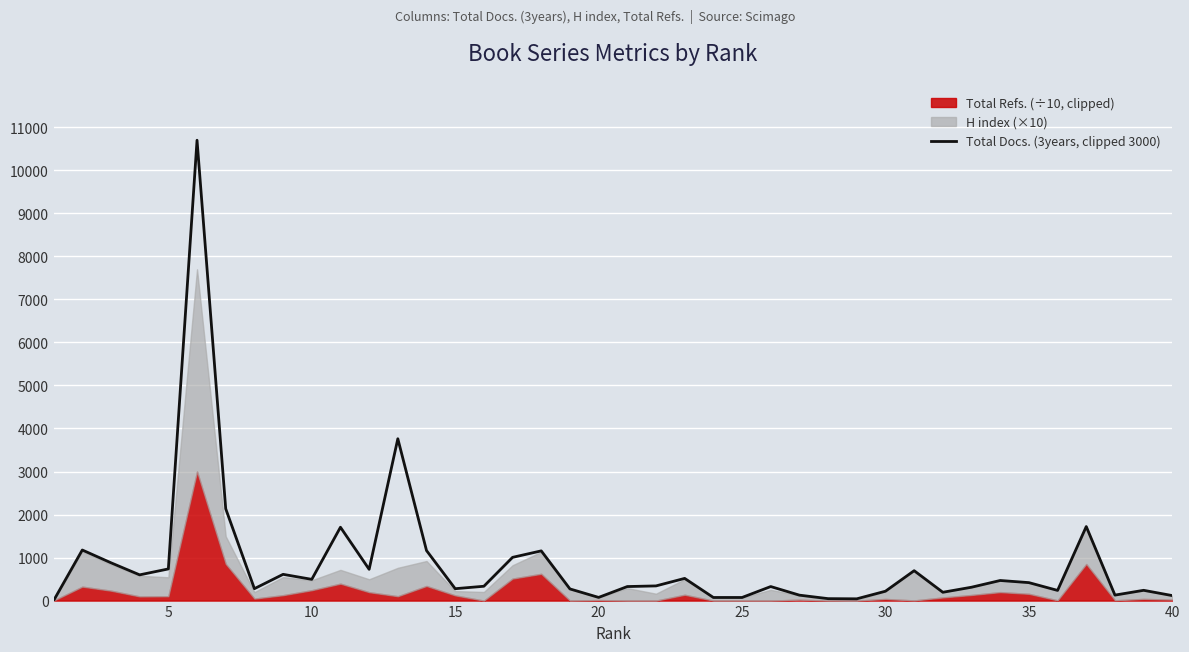

What is the difference between the maximum and minimum values?

10700.0